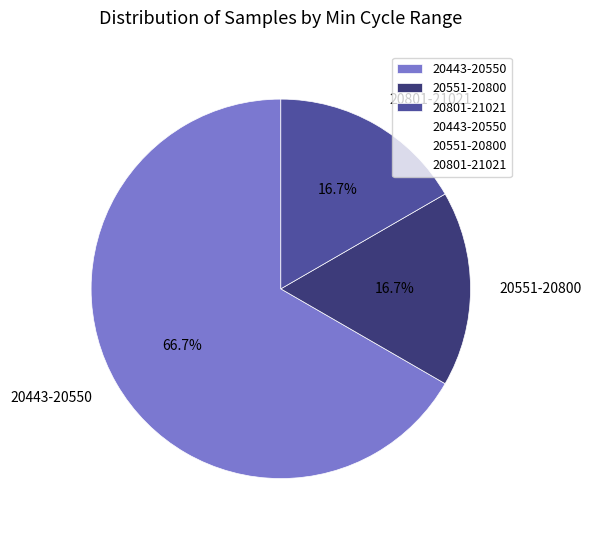

Between 20801-21021 and 20443-20550, which is larger?

20443-20550